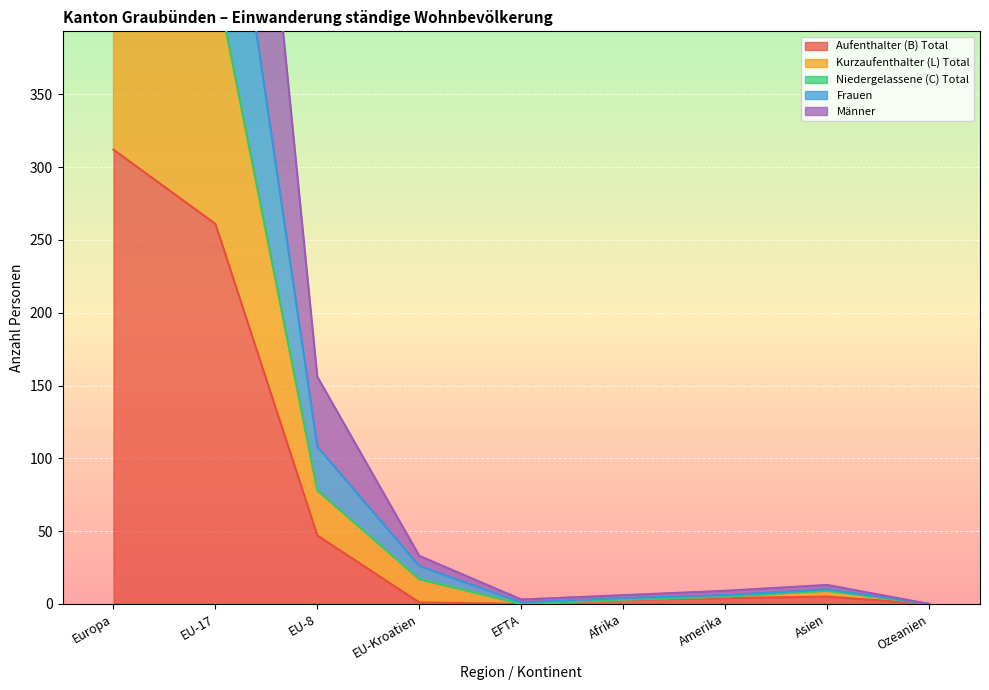

Reading left to right, what are all the values shown in this chart?

Aufenthalter (B) Total: 312	261	47	1	0	3	4	5	0
Kurzaufenthalter (L) Total: 740	584	108	26	1	4	6	10	0
Niedergelassene (C) Total: 1082	862	156	33	3	6	9	13	0
Frauen: 540	430	78	17	0	3	5	9	0
Männer: 541	431	78	17	0	3	5	9	0